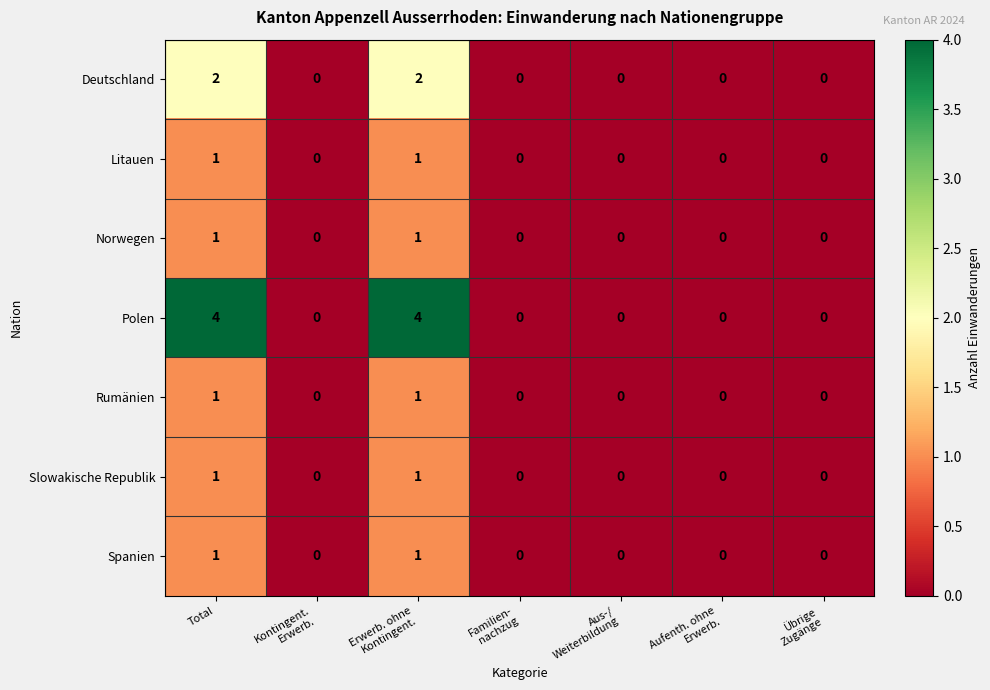

How many data points does each series have?

7